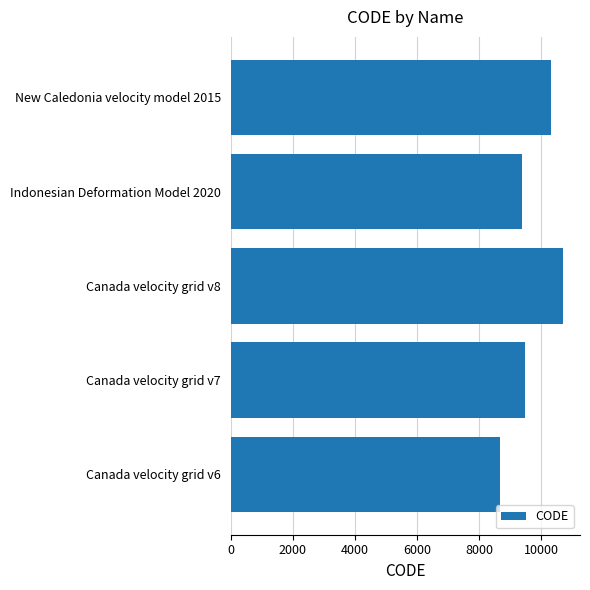

What is the sum of all values?

48564